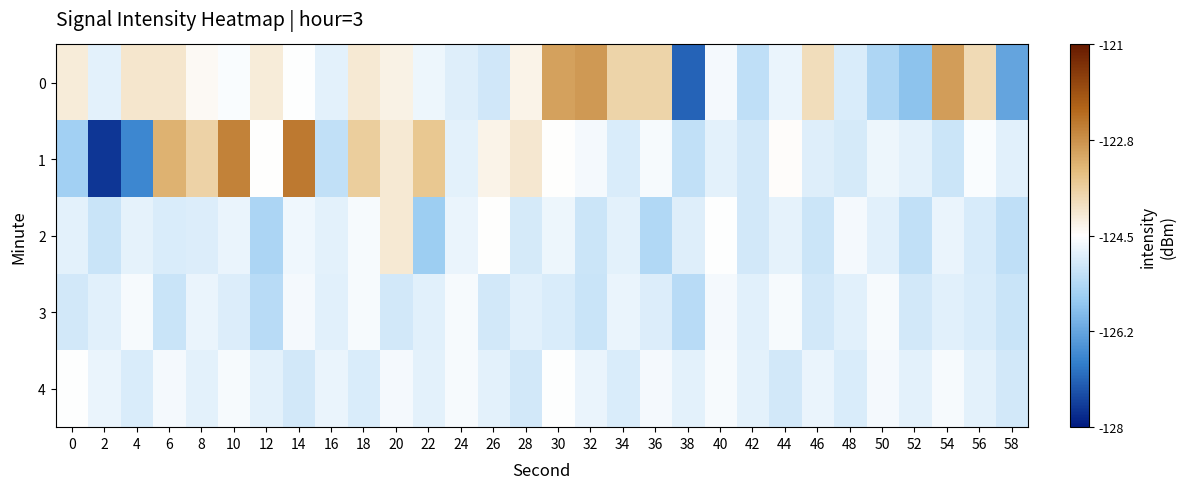

Reading left to right, transcribe all the data shown in this chart.

0: 0=-124.2	2=-124.8	4=-124.1	6=-124.1	8=-124.4	10=-124.6	12=-124.2	14=-124.5	16=-124.8	18=-124.1	20=-124.3	22=-124.7	24=-124.9	26=-125.0	28=-124.3	30=-122.9	32=-122.9	34=-123.7	36=-123.7	38=-127.1	40=-124.6	42=-125.2	44=-124.7	46=-123.9	48=-124.9	50=-125.4	52=-125.8	54=-122.9	56=-123.8	58=-126.3
1: 0=-125.6	2=-127.7	4=-126.7	6=-123.2	8=-123.7	10=-122.5	12=-124.5	14=-122.4	16=-125.2	18=-123.6	20=-124.1	22=-123.5	24=-124.8	26=-124.3	28=-124.1	30=-124.5	32=-124.6	34=-124.9	36=-124.6	38=-125.2	40=-124.8	42=-125.0	44=-124.5	46=-124.9	48=-125.0	50=-124.7	52=-124.8	54=-125.1	56=-124.6	58=-124.8
2: 0=-124.8	2=-125.1	4=-124.8	6=-124.9	8=-124.9	10=-124.7	12=-125.4	14=-124.7	16=-124.8	18=-124.6	20=-124.1	22=-125.6	24=-124.7	26=-124.5	28=-125.0	30=-124.7	32=-125.1	34=-124.8	36=-125.4	38=-124.9	40=-124.5	42=-125.0	44=-124.8	46=-125.1	48=-124.6	50=-124.8	52=-125.2	54=-124.7	56=-125.0	58=-125.2
3: 0=-125.0	2=-124.8	4=-124.6	6=-125.1	8=-124.7	10=-124.9	12=-125.3	14=-124.6	16=-124.8	18=-124.6	20=-125.0	22=-124.8	24=-124.6	26=-125.0	28=-124.8	30=-124.9	32=-125.1	34=-124.7	36=-124.9	38=-125.3	40=-124.6	42=-124.8	44=-124.6	46=-125.0	48=-124.8	50=-124.6	52=-125.0	54=-124.8	56=-124.9	58=-125.1
4: 0=-124.5	2=-124.7	4=-124.9	6=-124.6	8=-124.8	10=-124.6	12=-124.8	14=-125.0	16=-124.7	18=-124.9	20=-124.6	22=-124.8	24=-124.6	26=-124.8	28=-125.0	30=-124.5	32=-124.7	34=-124.9	36=-124.6	38=-124.8	40=-124.6	42=-124.8	44=-125.0	46=-124.7	48=-124.9	50=-124.6	52=-124.8	54=-124.6	56=-124.8	58=-125.0